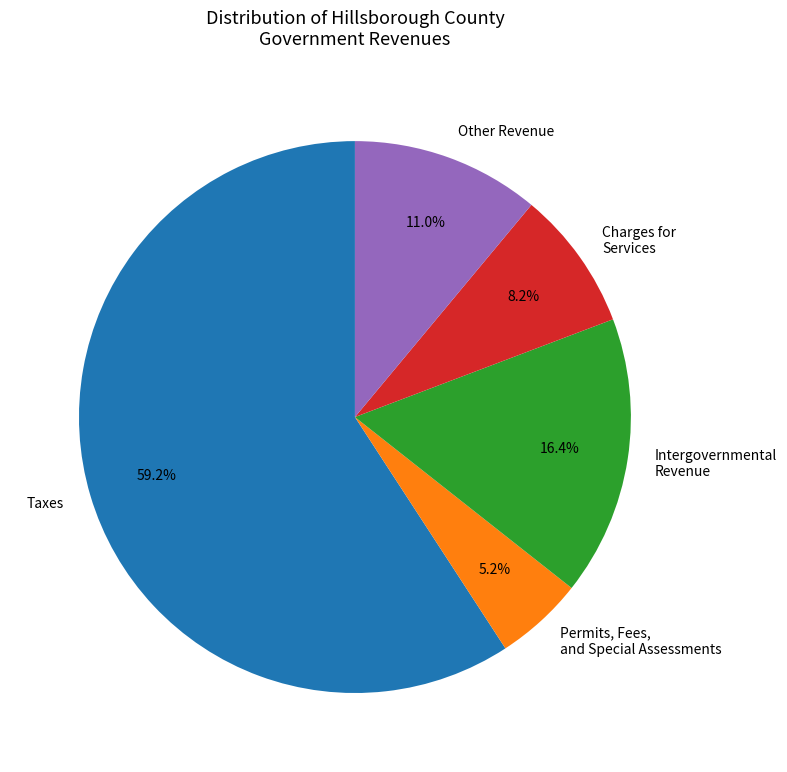

What percentage is the Charges for Services slice, to the nearest percent?

8%